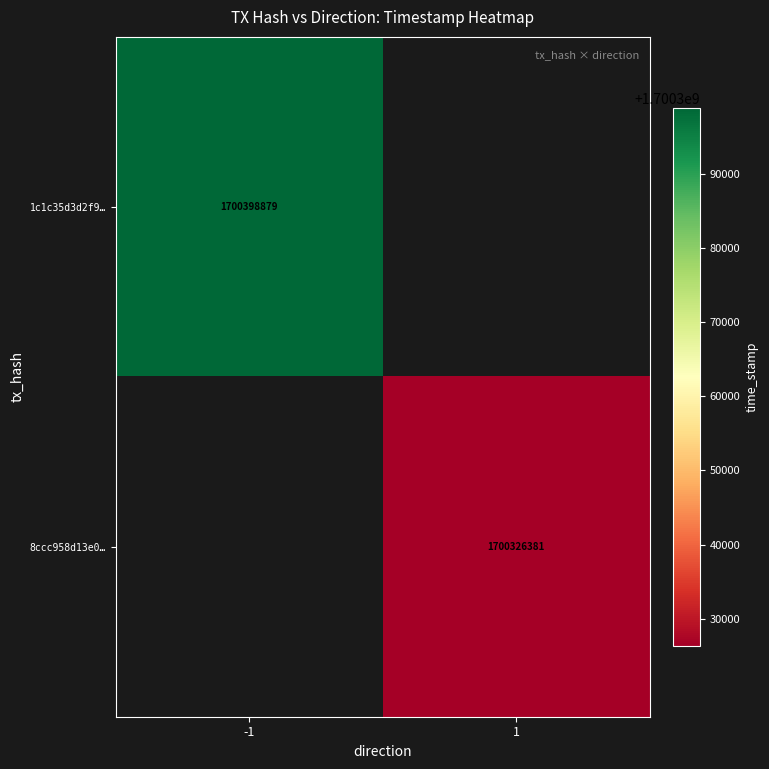

At how many categories does at least one series exceed 1700369084?

1